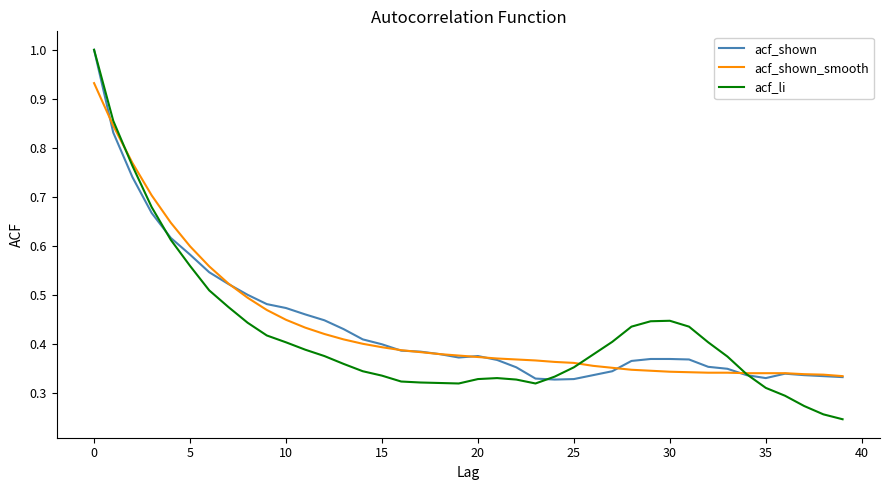

Which series has the widest spread of values?

acf_li